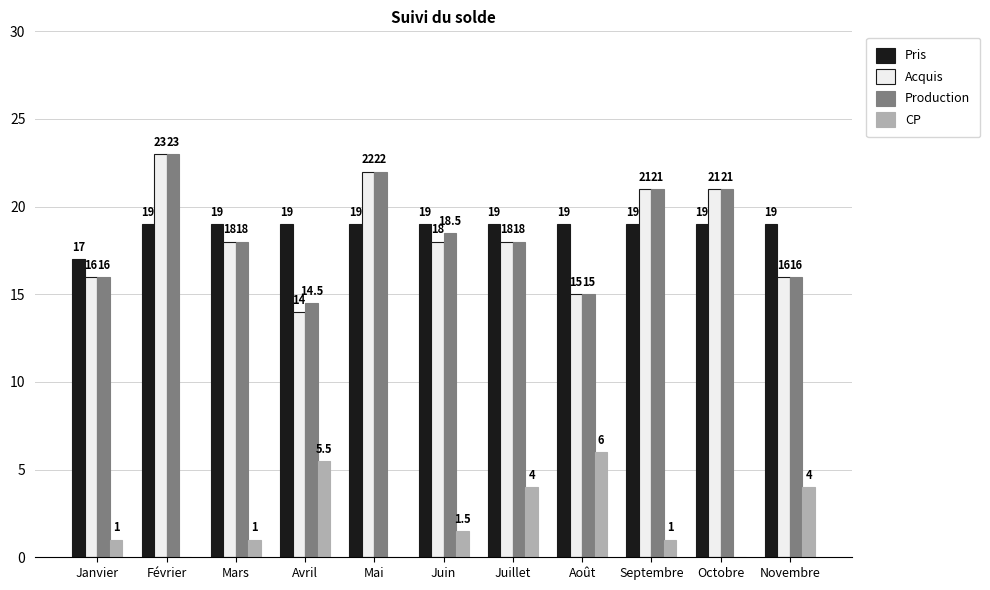

Reading left to right, list all the values displayed in this chart.

Pris: 17.0	19.0	19.0	19.0	19.0	19.0	19.0	19.0	19.0	19.0	19.0
Acquis: 16.0	23.0	18.0	14.0	22.0	18.0	18.0	15.0	21.0	21.0	16.0
Production: 16.0	23.0	18.0	14.5	22.0	18.5	18.0	15.0	21.0	21.0	16.0
CP: 1.0	0.0	1.0	5.5	0.0	1.5	4.0	6.0	1.0	0.0	4.0